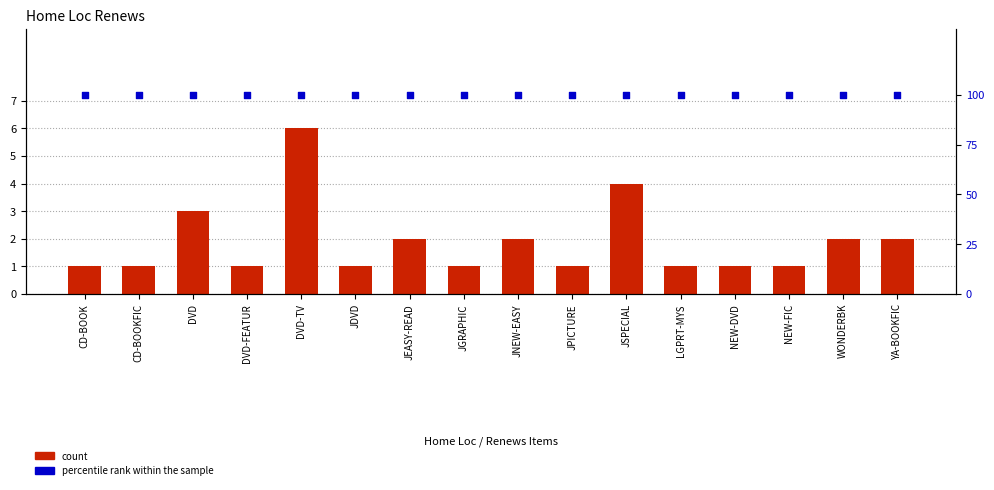

Which series contains the lowest Y value?

count